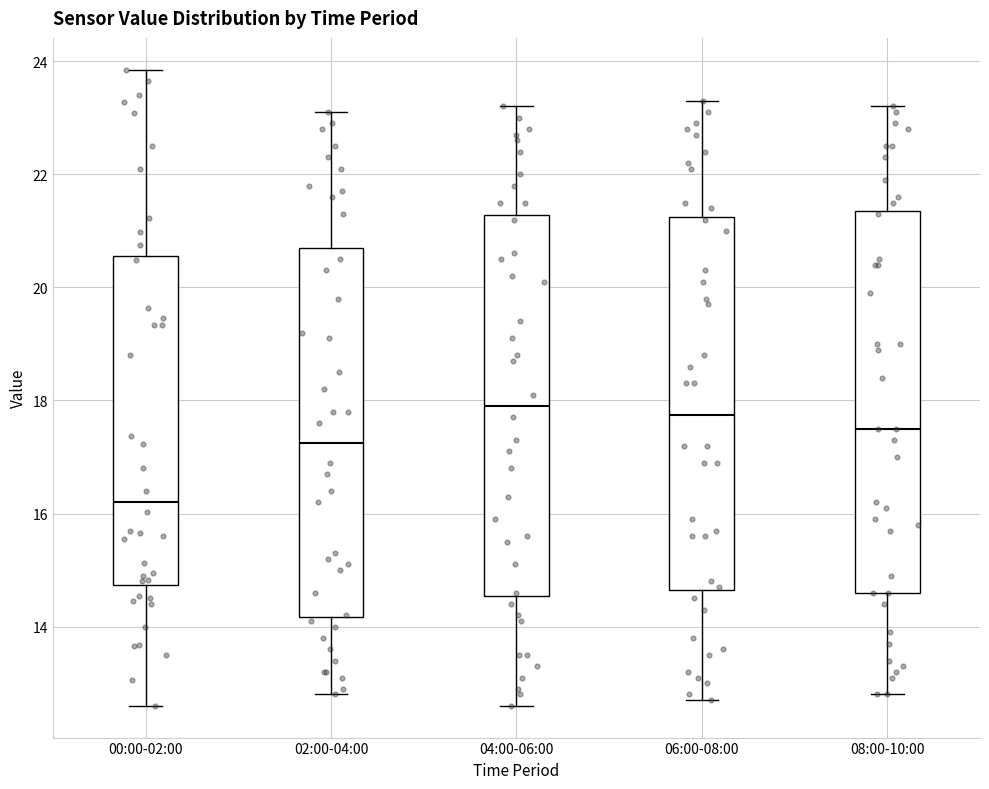

Reading left to right, transcribe this box plot: for each box, give where its median line is, the range the box spans, and where its two whiskers end, as read against the y-axis. The values are not printed on the chart, so give them approximately, as read against the axis.

00:00-02:00: median 16.2, box 14.8 to 20.6, whiskers 12.6 to 23.8
02:00-04:00: median 17.2, box 14.2 to 20.8, whiskers 12.8 to 23.2
04:00-06:00: median 18.0, box 14.6 to 21.2, whiskers 12.6 to 23.2
06:00-08:00: median 17.8, box 14.6 to 21.2, whiskers 12.8 to 23.4
08:00-10:00: median 17.6, box 14.6 to 21.4, whiskers 12.8 to 23.2